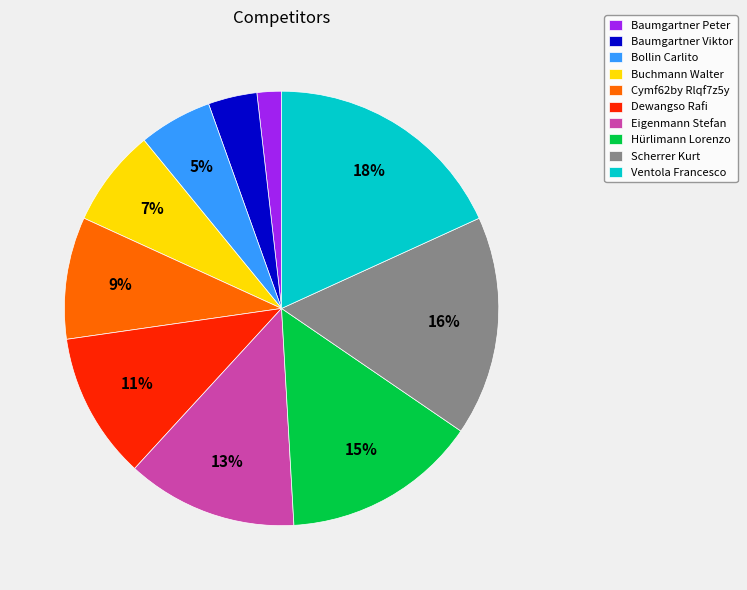

To the nearest percent, what portion does Baumgartner Peter represent?

2%